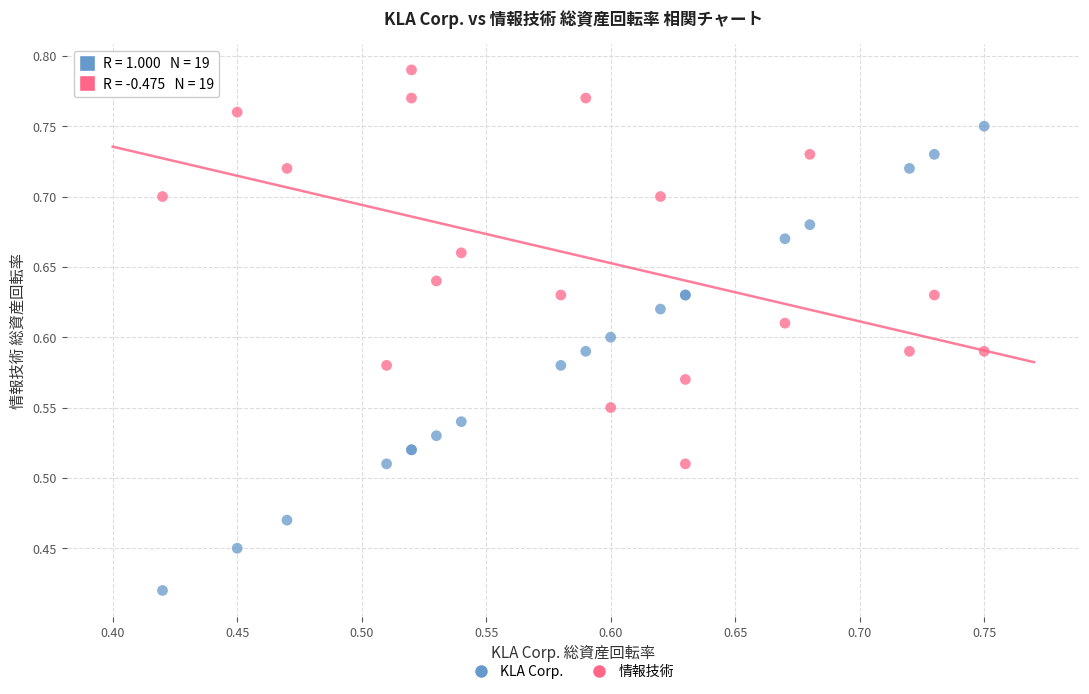

Which series reaches the maximum Y coordinate?

情報技術